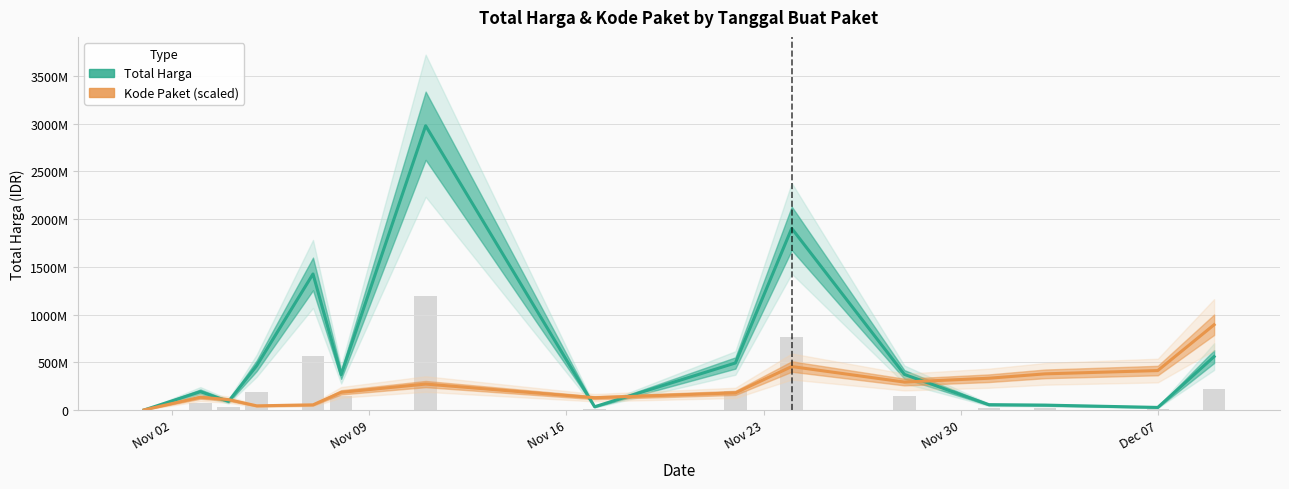

Does the chart contain stacked bars?

No